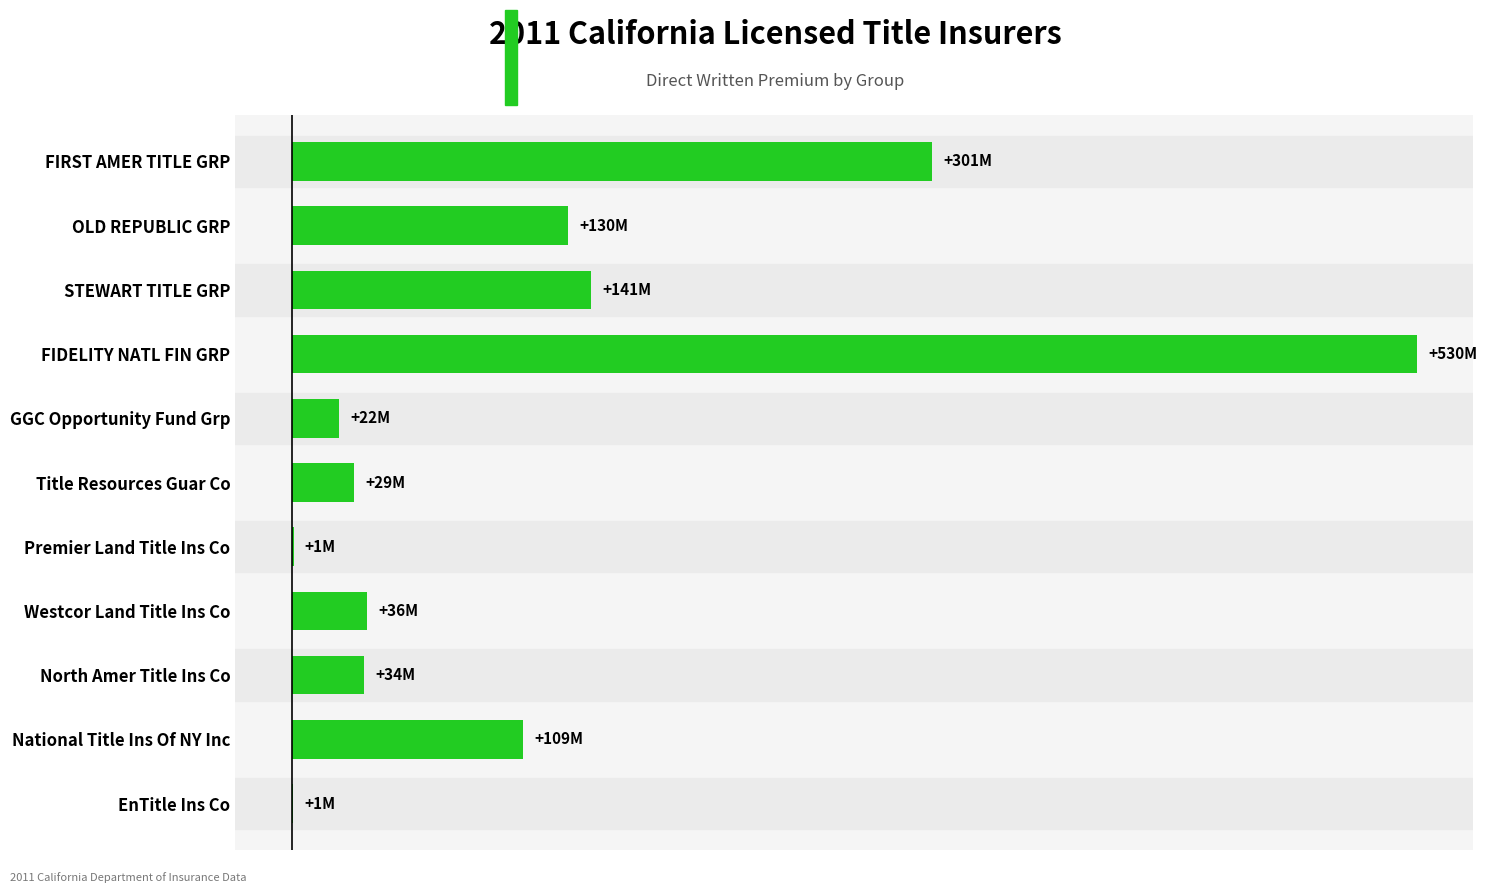

Are the bars horizontal?

Yes